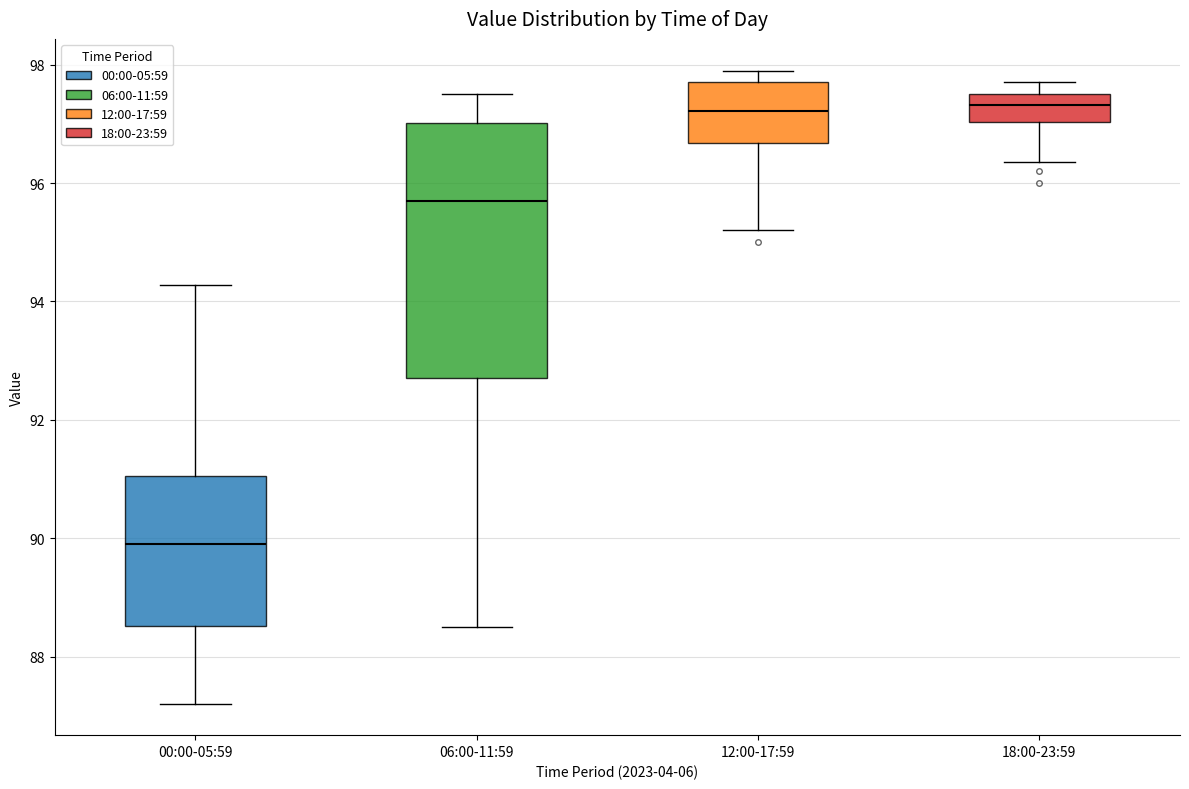

Reading left to right, transcribe this box plot: for each box, give where its median line is, the range the box spans, and where its two whiskers end, as read against the y-axis. The values are not printed on the chart, so give them approximately, as read against the axis.

00:00-05:59: median 90.0, box 88.6 to 91.0, whiskers 87.2 to 94.2
06:00-11:59: median 95.8, box 92.8 to 97.0, whiskers 88.6 to 97.6
12:00-17:59: median 97.2, box 96.6 to 97.8, whiskers 95.2 to 98.0
18:00-23:59: median 97.4, box 97.0 to 97.6, whiskers 96.4 to 97.8